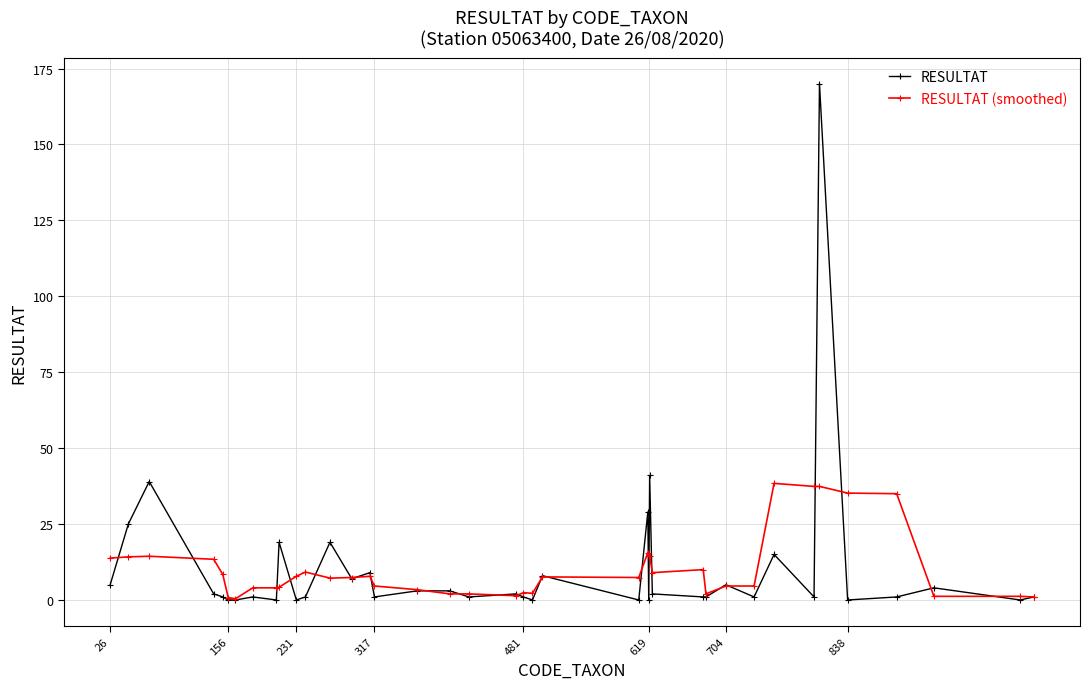

Is this an area chart (filled region under the line)?

No